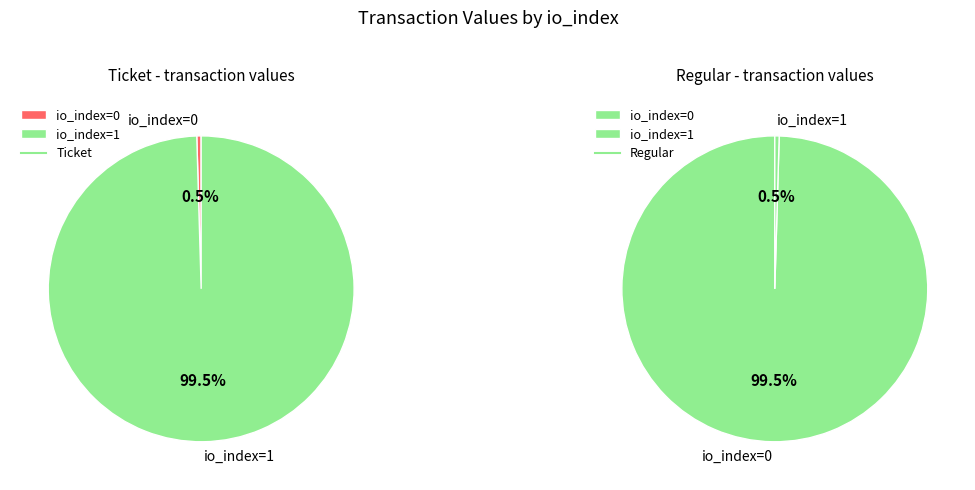

To the nearest percent, what is the difference between the io_index=0 and io_index=1 slice percentages?

99%